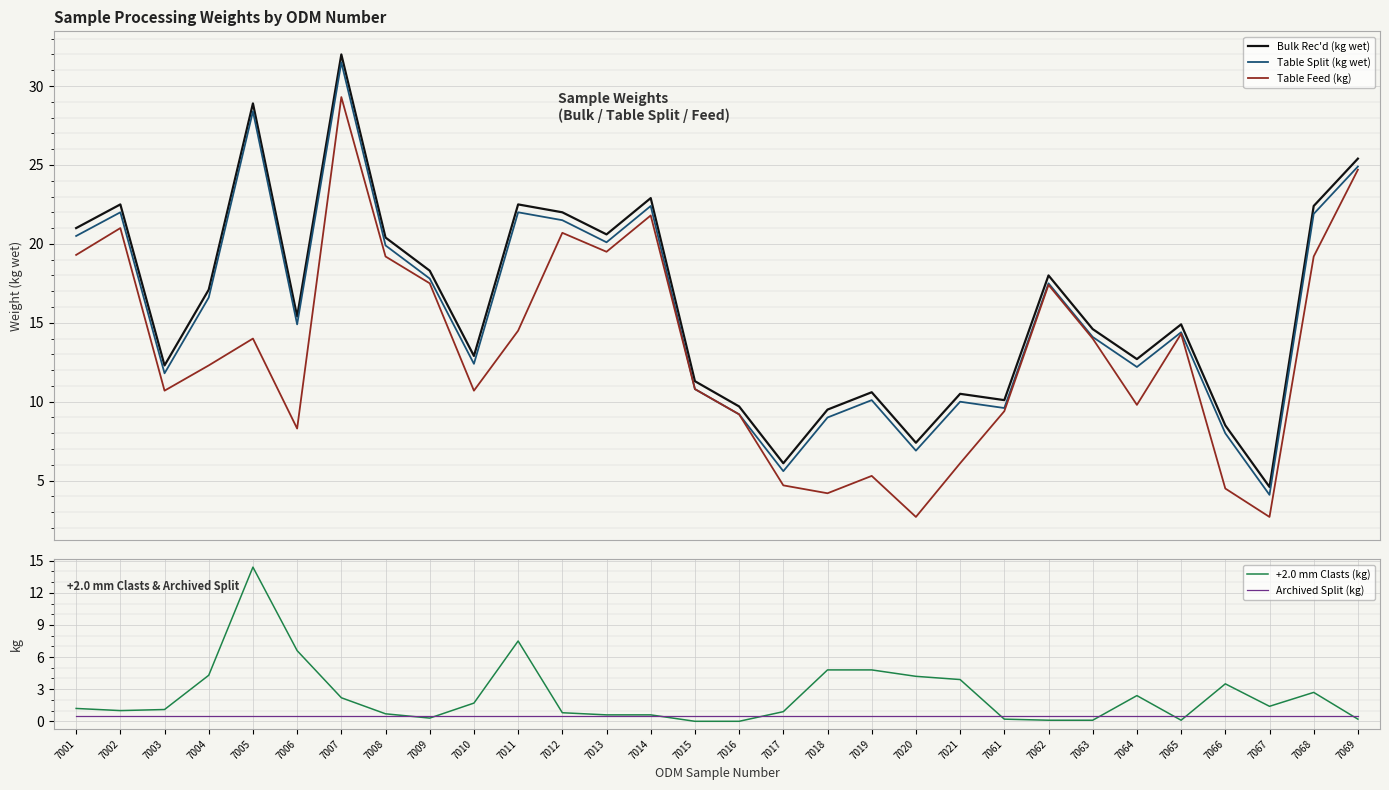

In Table Feed (kg), how many points are higher than both neighbors (excluding endpoints)?

8